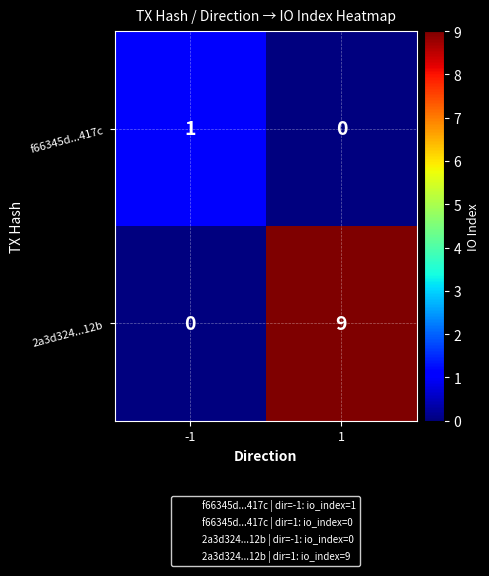

Rank the series by their average value, from highest to lowest.

2a3d324...12b, f66345d...417c